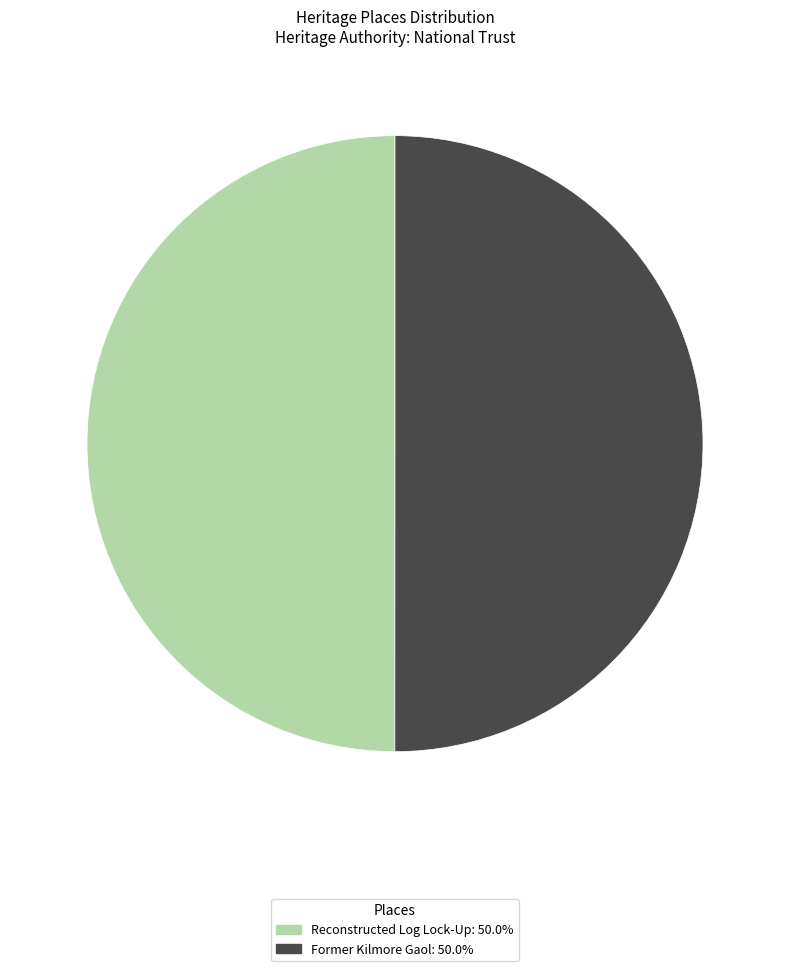

Count the number of slices in the pie.

2